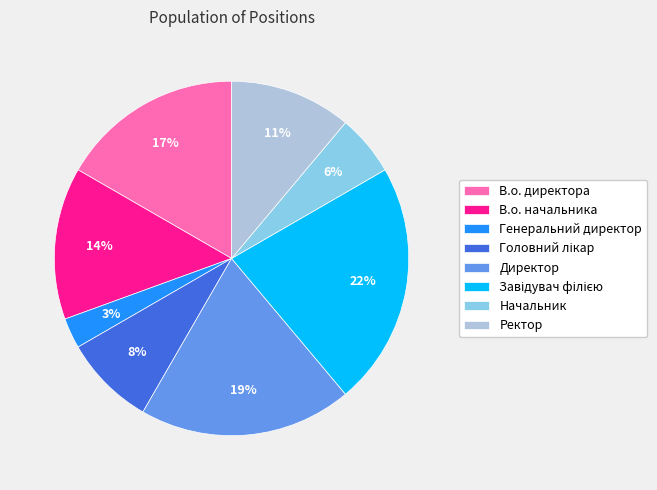

Is there any slice that represents more than half of the pie?

No